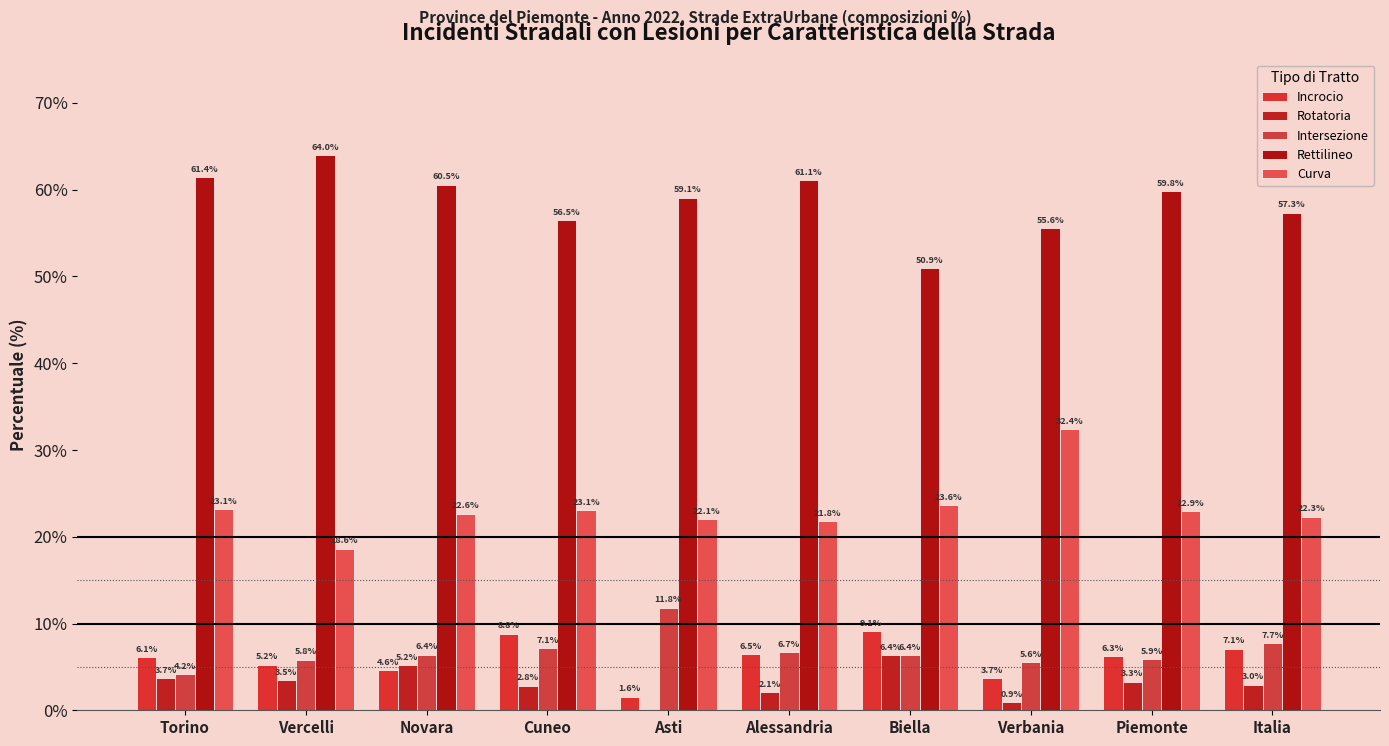

How many distinct data groups are displayed?

5